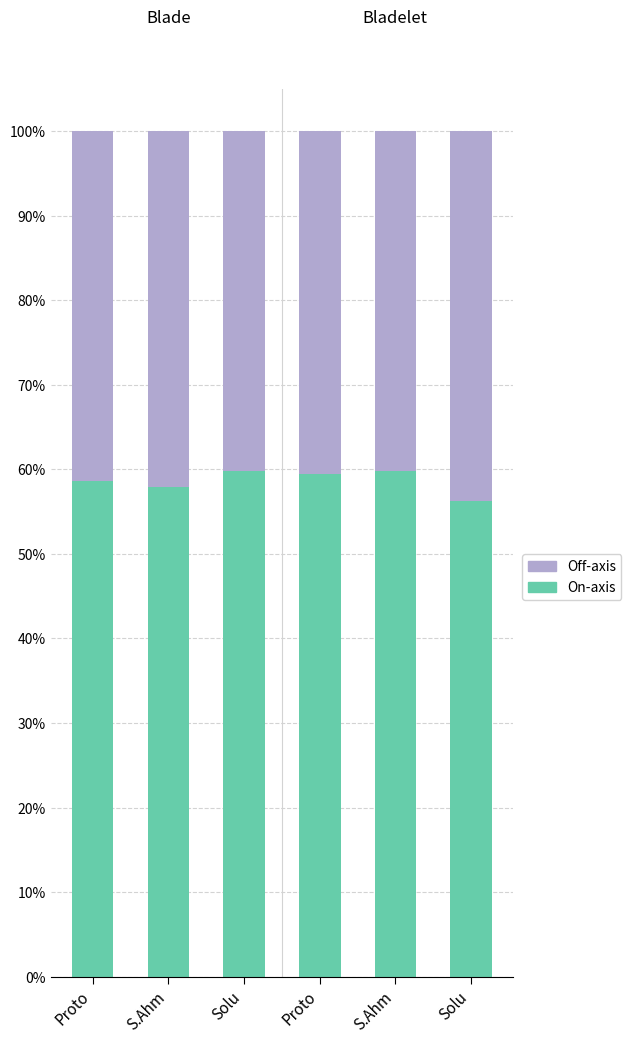

How many data points in On-axis are above 59?

3